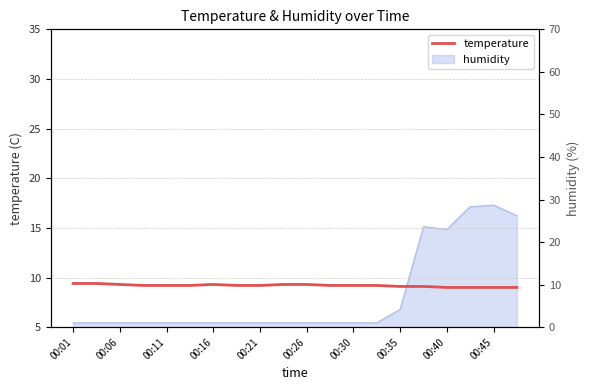

What is the change in value from 00:06 to 12?

-0.2